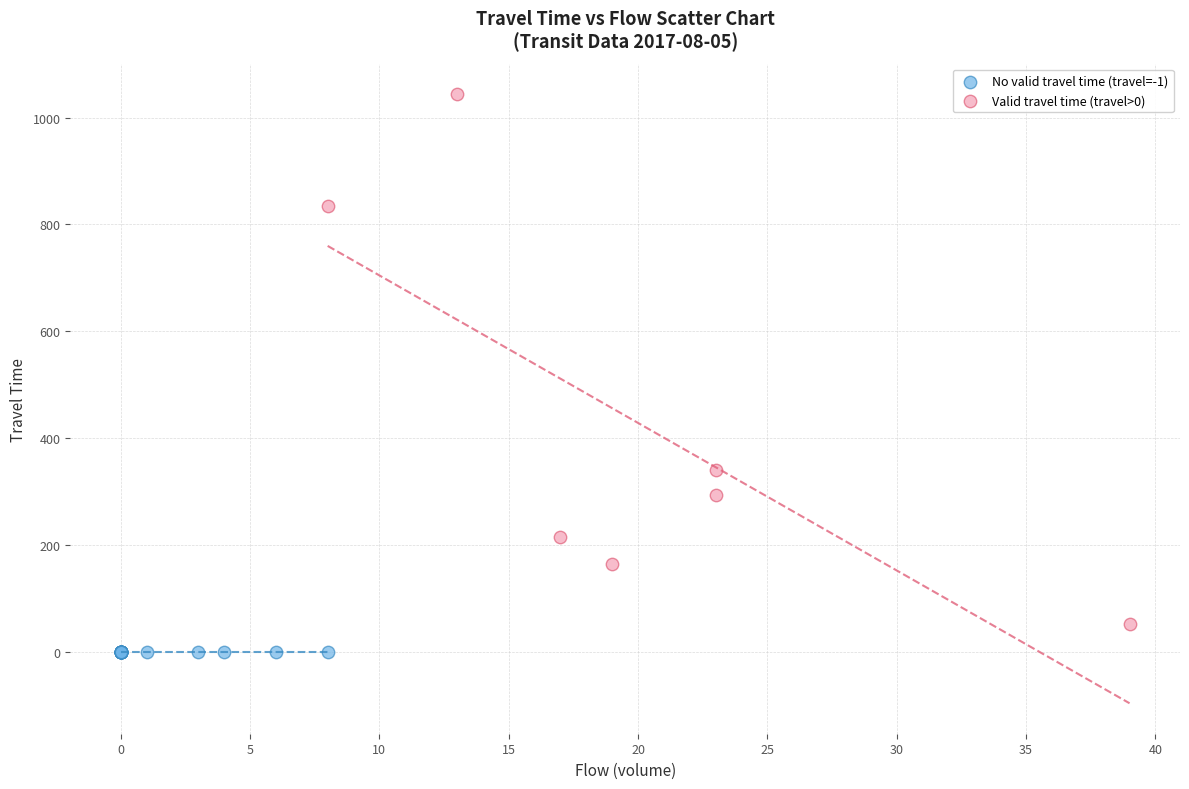

Which series reaches the minimum Y coordinate?

No valid travel time (travel=-1)